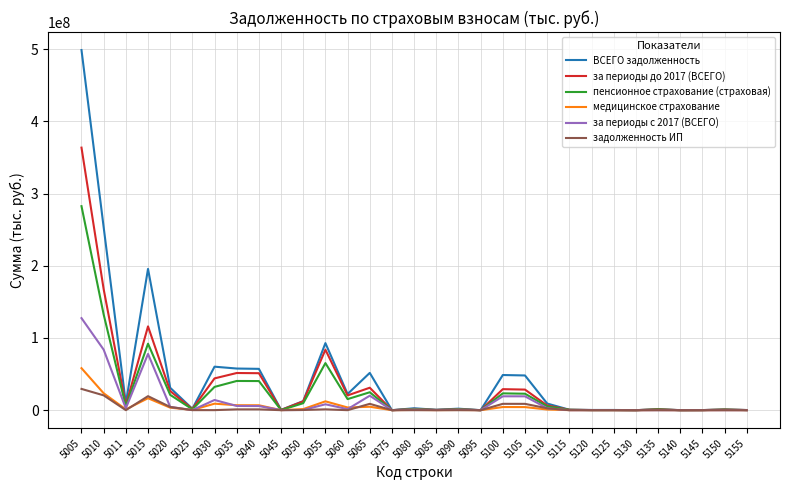

At which category is the sum across all series the highest?

5005